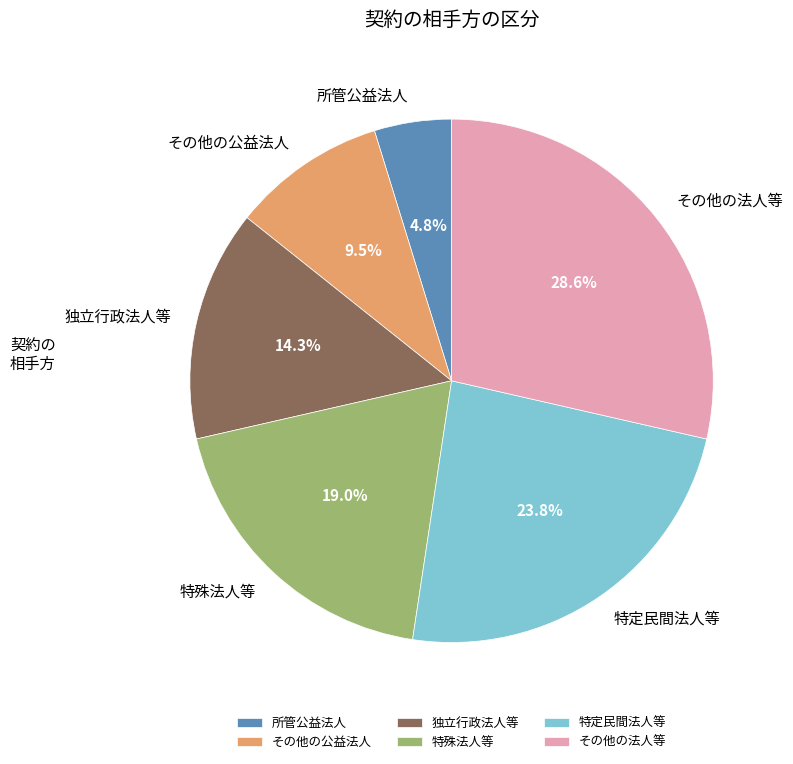

To the nearest percent, what is the average slice percentage?

17%